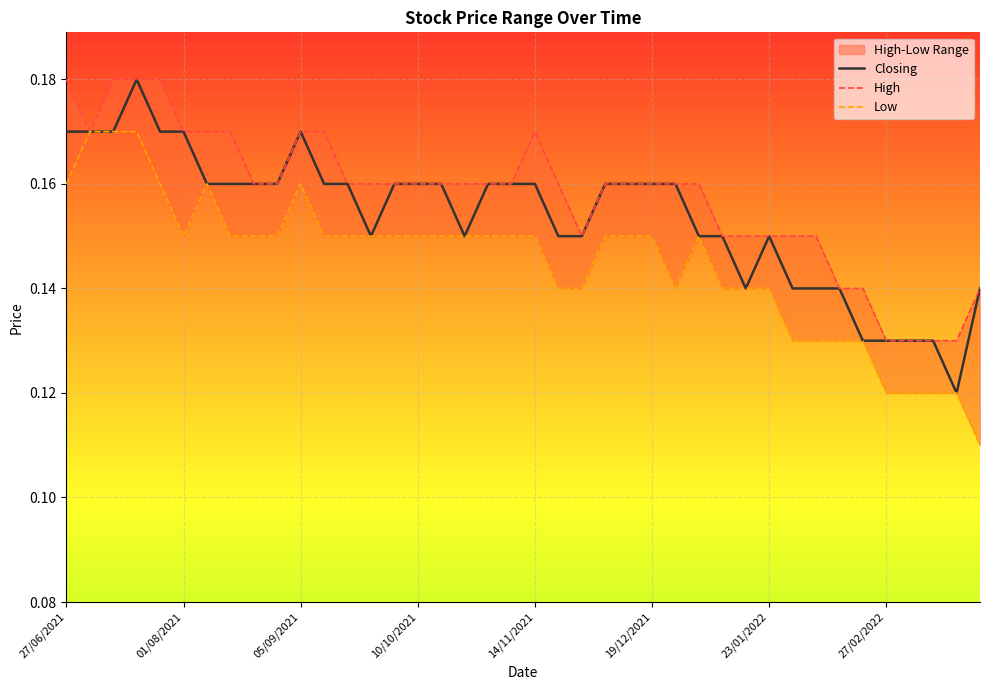

True or false: Closing has a value of 0.3 at 23/01/2022.

False